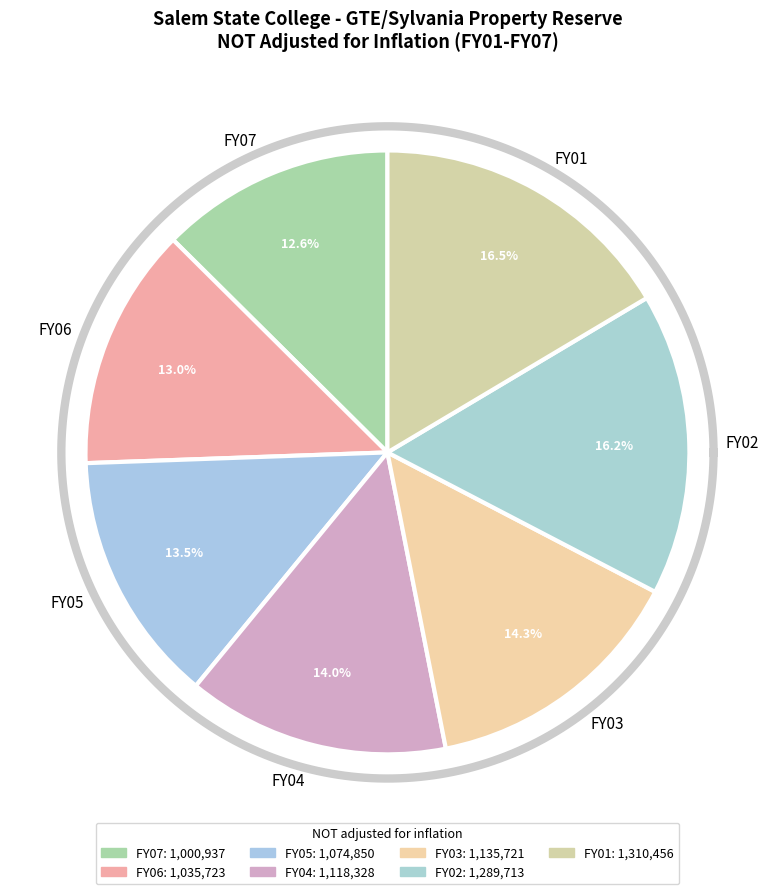

Which category has the smallest portion of the pie?

FY07